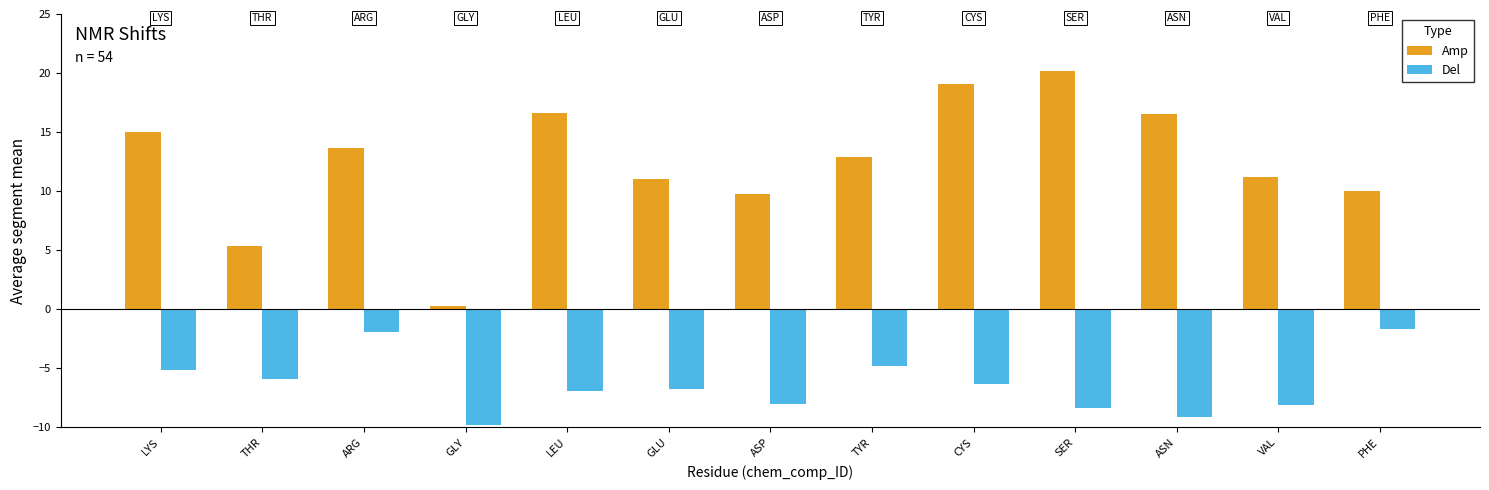

Which category has the lowest value in the Del series?

GLY